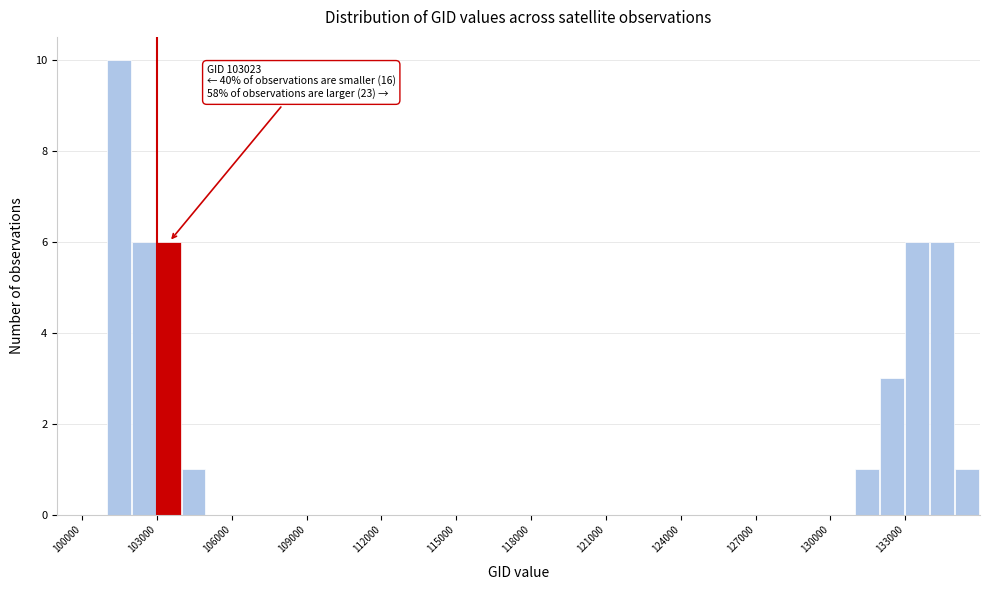

Around what value on the x-axis is the tallest bar? Give the approximate position of its centre, as read against the axis.

101500